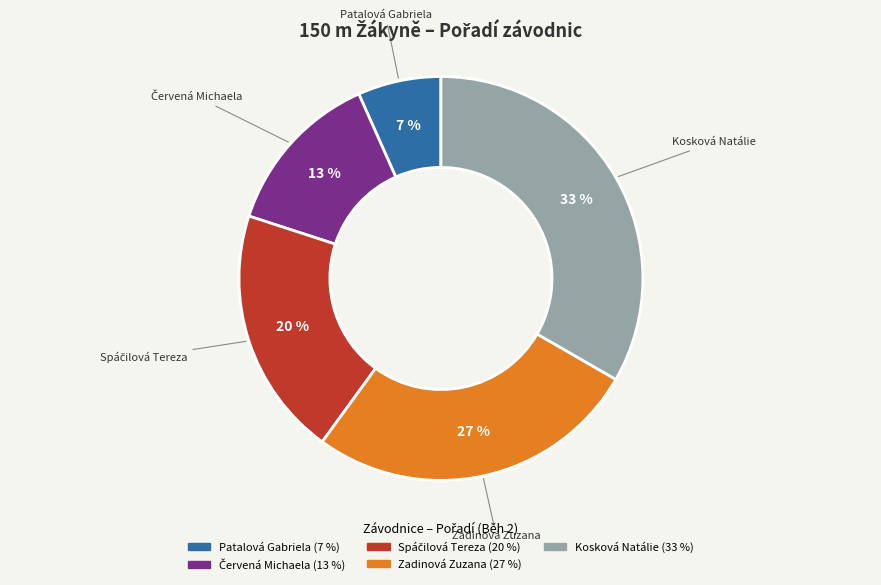

Between Kosková Natálie and Patalová Gabriela, which is larger?

Kosková Natálie